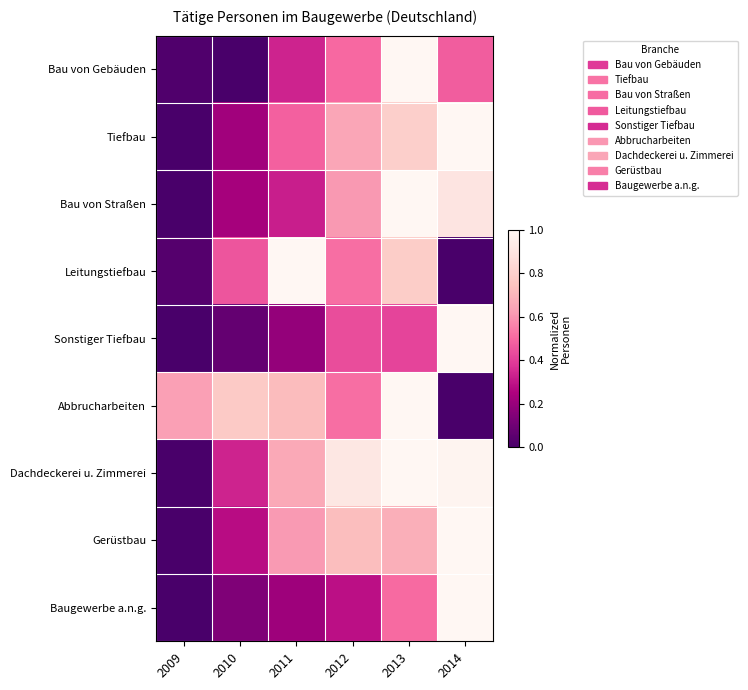

Reading left to right, what are all the values shown in this chart?

Bau von Gebäuden: 2009=0.0	2010=0.0	2011=0.3	2012=0.5	2013=1.0	2014=0.5
Tiefbau: 2009=0.0	2010=0.2	2011=0.5	2012=0.6	2013=0.8	2014=1.0
Bau von Straßen: 2009=0.0	2010=0.2	2011=0.3	2012=0.6	2013=1.0	2014=0.9
Leitungstiefbau: 2009=0.0	2010=0.5	2011=1.0	2012=0.5	2013=0.8	2014=0.0
Sonstiger Tiefbau: 2009=0.0	2010=0.1	2011=0.2	2012=0.4	2013=0.4	2014=1.0
Abbrucharbeiten: 2009=0.6	2010=0.8	2011=0.7	2012=0.5	2013=1.0	2014=0.0
Dachdeckerei u. Zimmerei: 2009=0.0	2010=0.3	2011=0.7	2012=0.9	2013=1.0	2014=1.0
Gerüstbau: 2009=0.0	2010=0.3	2011=0.6	2012=0.7	2013=0.7	2014=1.0
Baugewerbe a.n.g.: 2009=0.0	2010=0.1	2011=0.2	2012=0.3	2013=0.5	2014=1.0